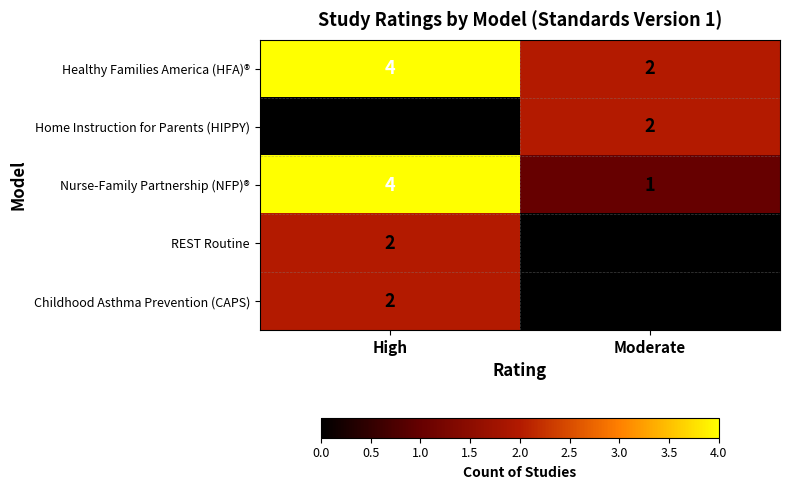

List the labels in order of Home Instruction for Parents (HIPPY) value, largest first.

Moderate, High